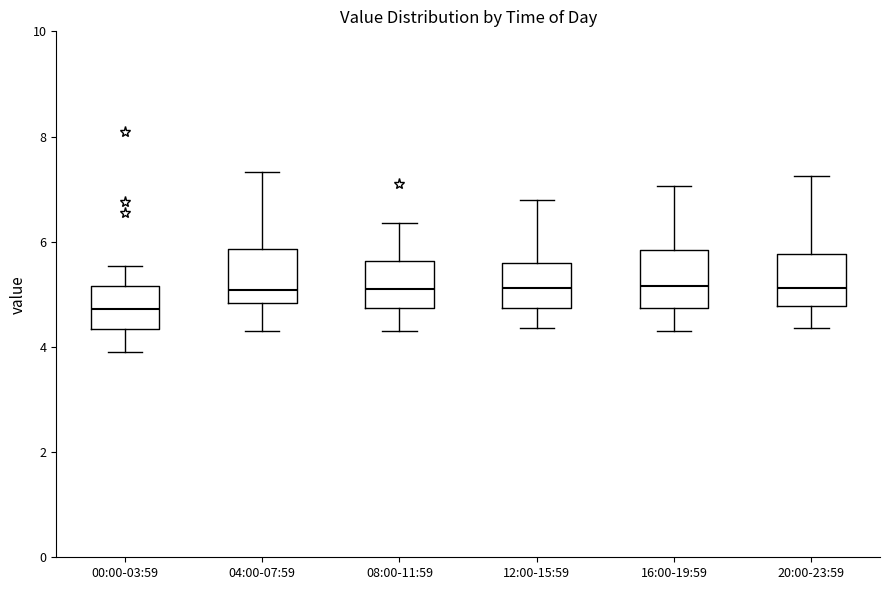

Reading left to right, read every box against the y-axis: the position of its median line, the range the box covers, and the ends of its whiskers. The values are not printed on the chart, so give them approximately, as read against the axis.

00:00-03:59: median 4.8, box 4.4 to 5.2, whiskers 4.0 to 5.6
04:00-07:59: median 5.0, box 4.8 to 5.8, whiskers 4.4 to 7.4
08:00-11:59: median 5.2, box 4.8 to 5.6, whiskers 4.4 to 6.4
12:00-15:59: median 5.2, box 4.8 to 5.6, whiskers 4.4 to 6.8
16:00-19:59: median 5.2, box 4.8 to 5.8, whiskers 4.4 to 7.0
20:00-23:59: median 5.2, box 4.8 to 5.8, whiskers 4.4 to 7.2